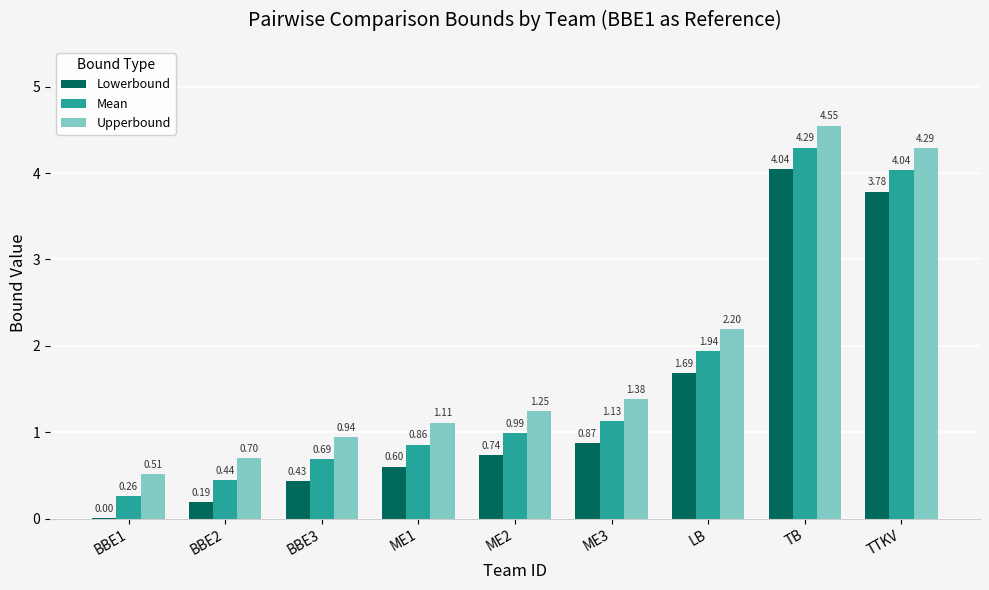

At which category is the sum across all series the highest?

TB